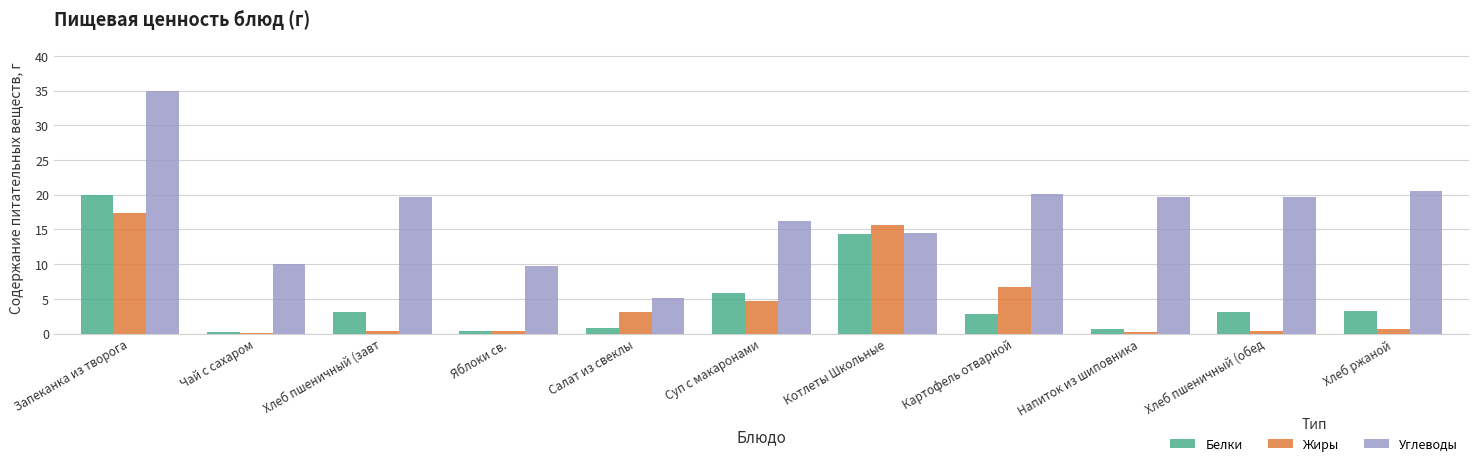

Is the value of Жиры at Салат из свеклы greater than the value of Белки at Котлеты Школьные?

No